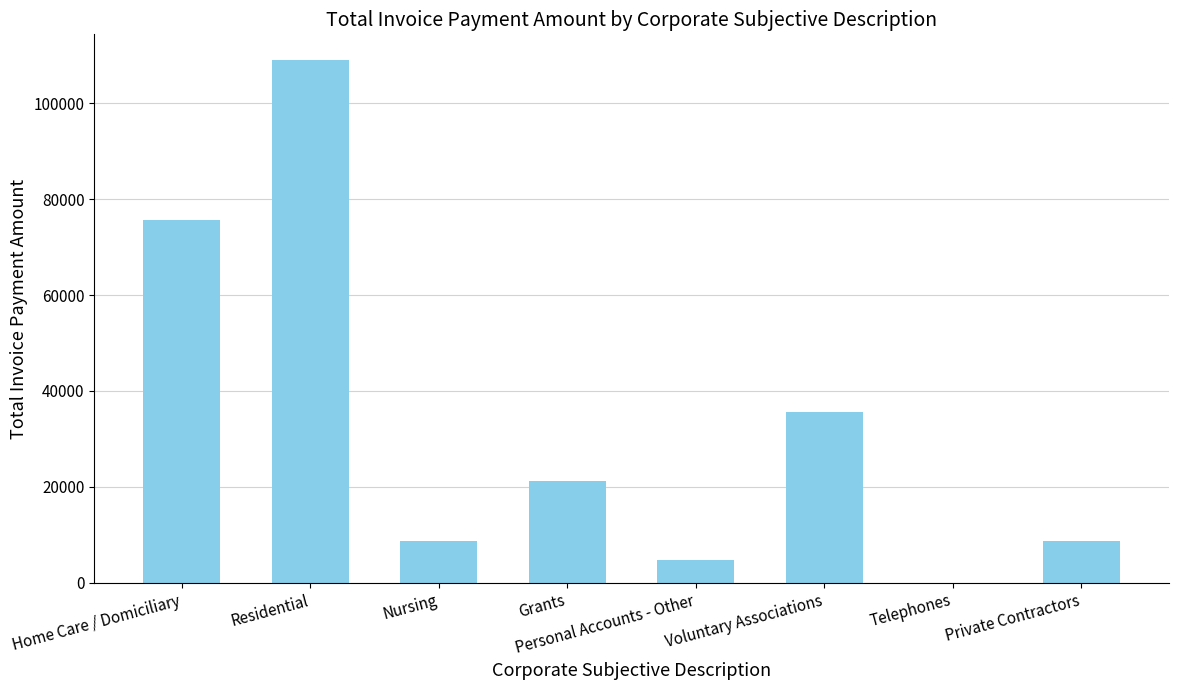

At which label does the data first exceed 21187?

Home Care / Domiciliary